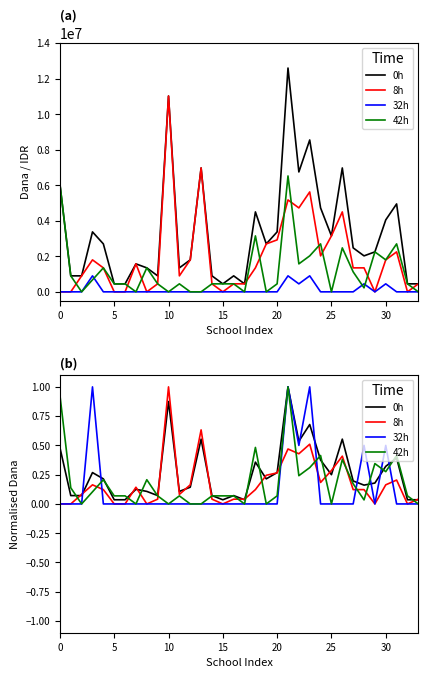

How many distinct data groups are displayed?

4